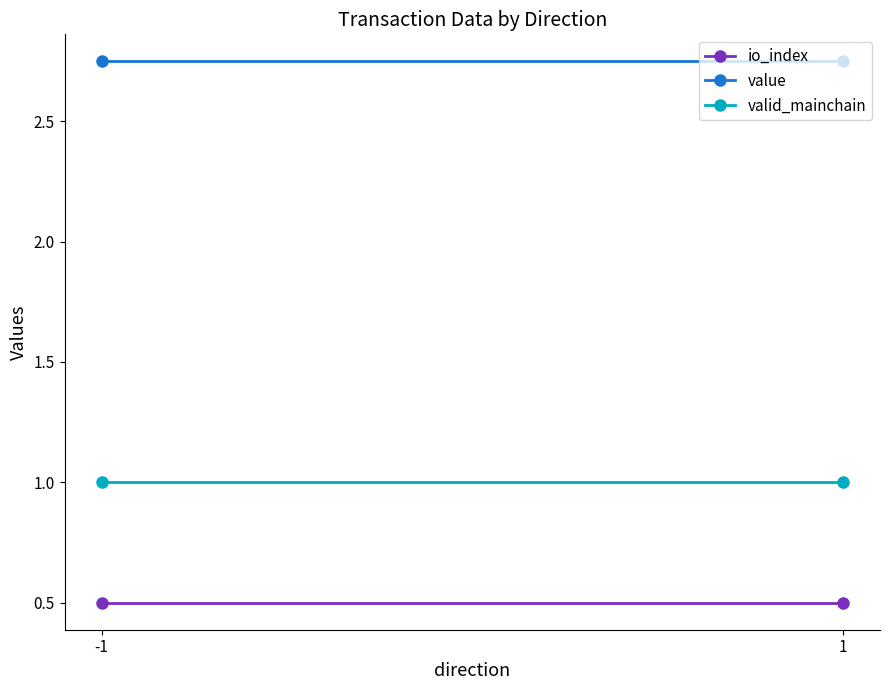

True or false: value has a value of 3.8 at 1.

False